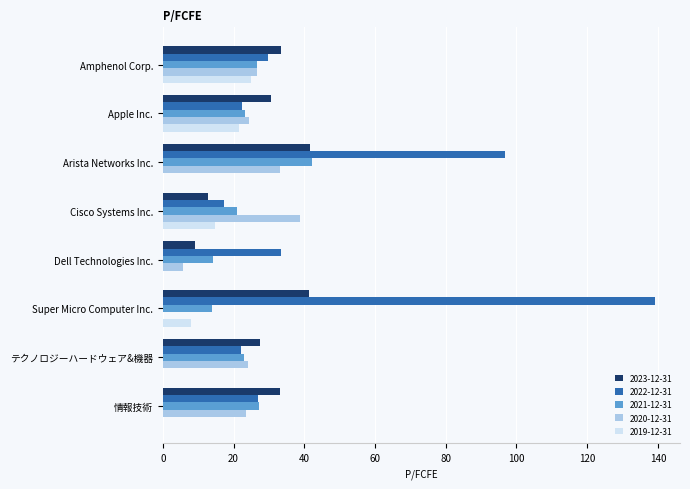

Is it true that 2019-12-31 equals 6.3 at Cisco Systems Inc.?

False